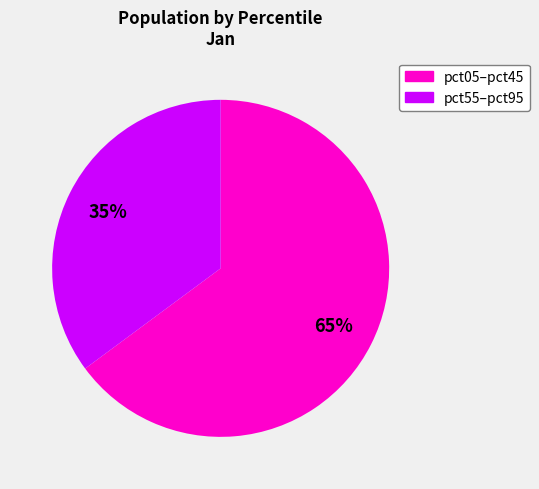

Count the number of slices in the pie.

2